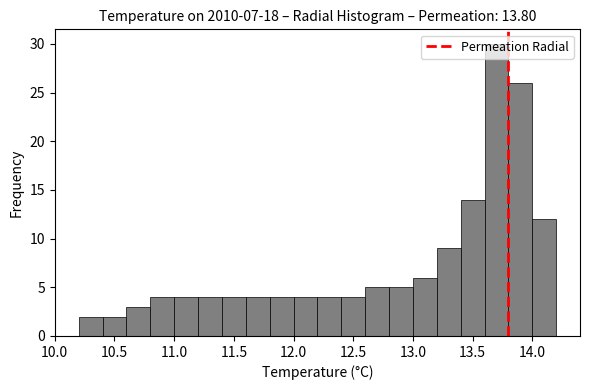

Reading left to right, transcribe this chart: for each bar, give the range it covers on the x-axis and its height. The values are not printed on the chart, so give them approximately, as read against the axis.

10.2 to 10.4: 2
10.4 to 10.6: 2
10.6 to 10.8: 3
10.8 to 11.0: 4
11.0 to 11.2: 4
11.2 to 11.4: 4
11.4 to 11.6: 4
11.6 to 11.8: 4
11.8 to 12.0: 4
12.0 to 12.2: 4
12.2 to 12.4: 4
12.4 to 12.6: 4
12.6 to 12.8: 5
12.8 to 13.0: 5
13.0 to 13.2: 6
13.2 to 13.4: 9
13.4 to 13.6: 14
13.6 to 13.8: 30
13.8 to 14.0: 26
14.0 to 14.2: 12